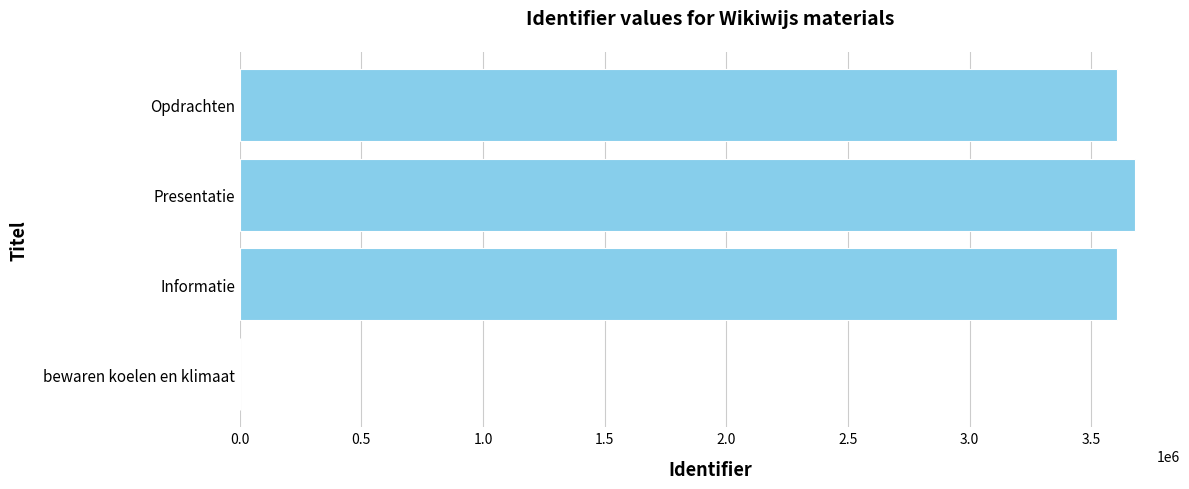

Is it true that the value at Opdrachten is 3605185?

True